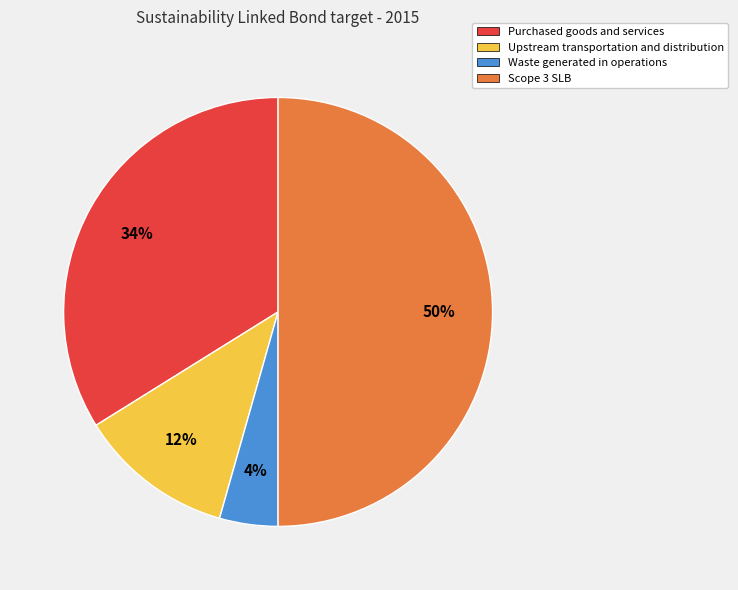

How many slices are in this pie chart?

4